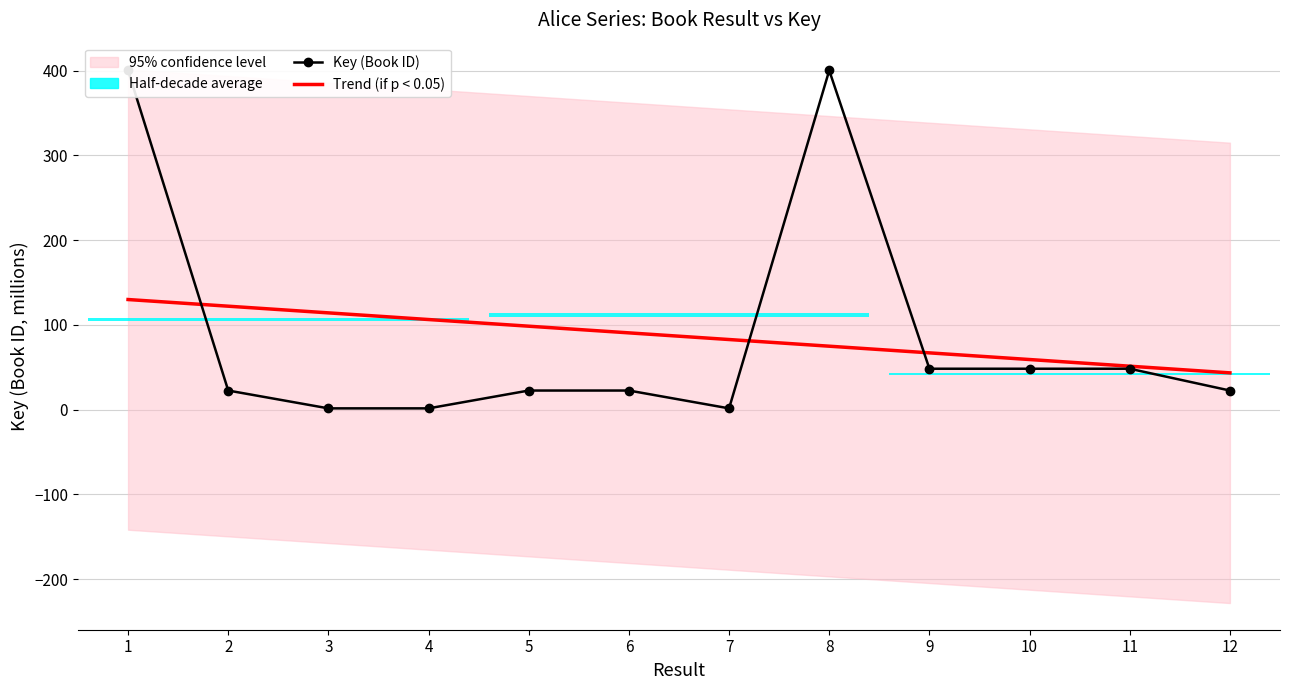

What is the change in value from 1 to 4?

-398.9